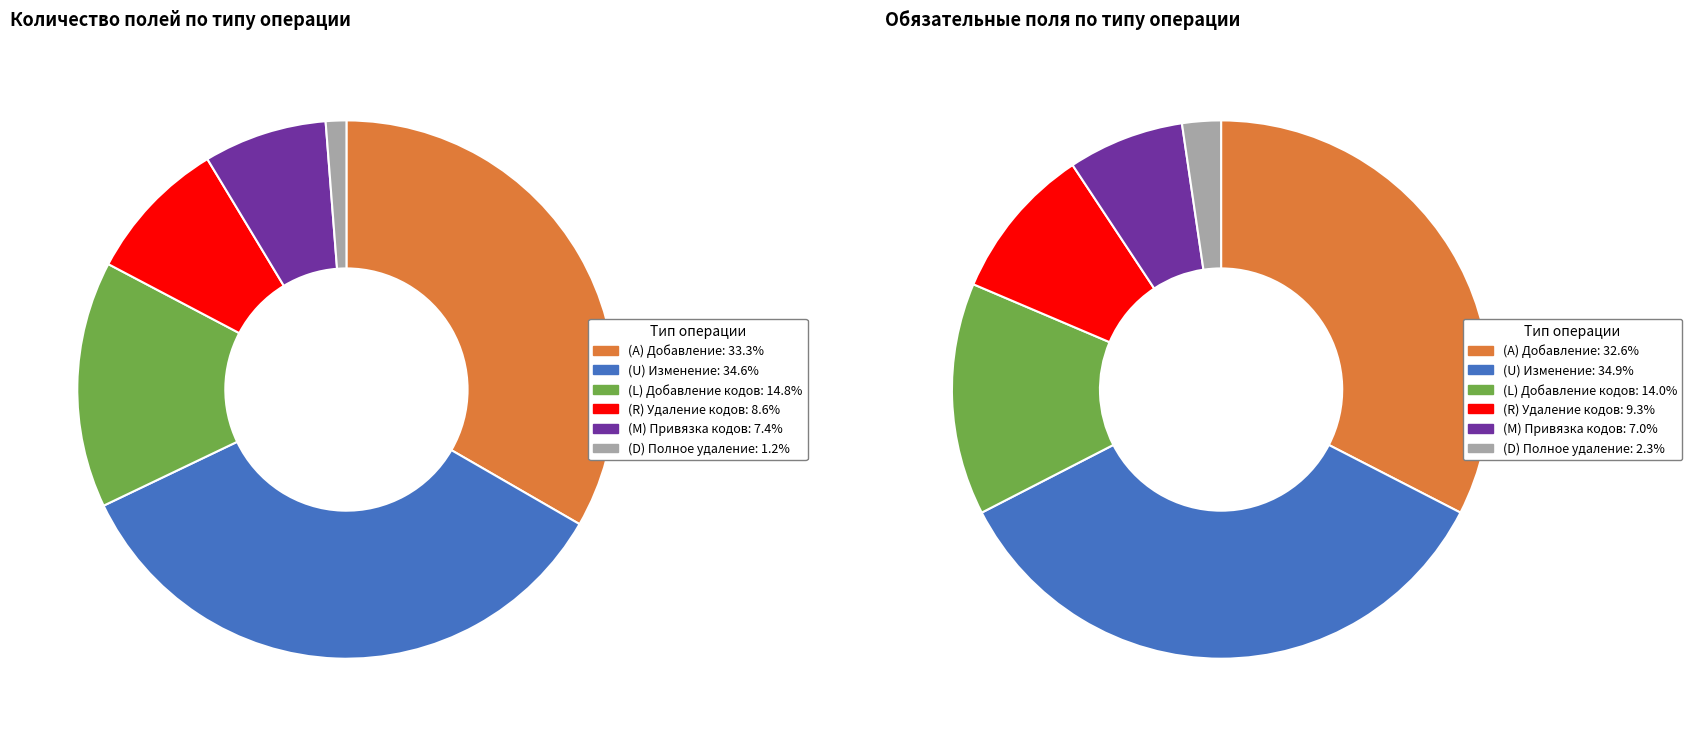

True or false: (M) Привязка имеющихся кратких кодов accounts for 16% of the total.

False